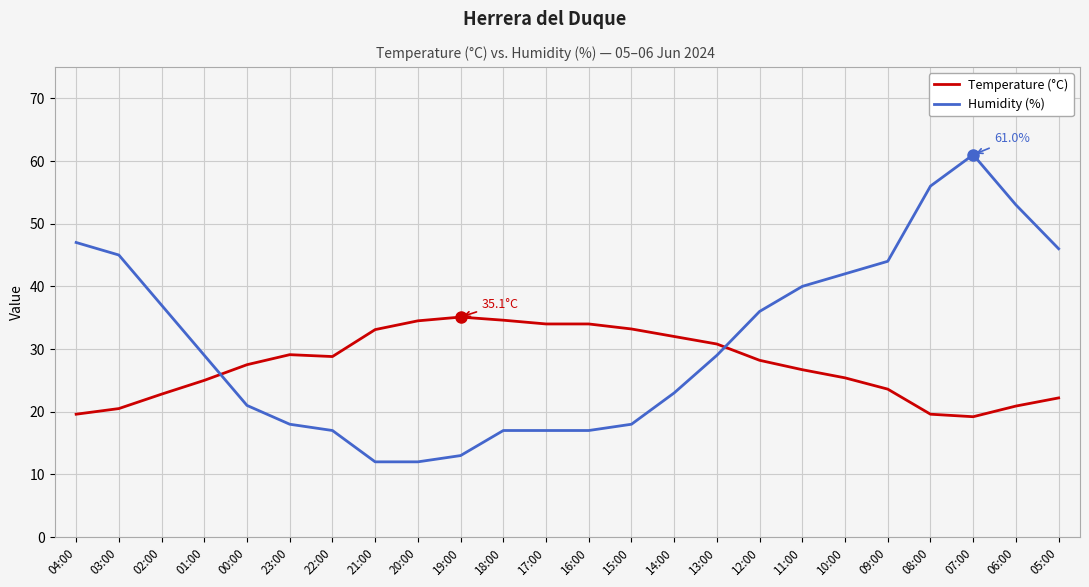

The Temperature (°C) series shows 28.8 at 22:00. True or false?

True